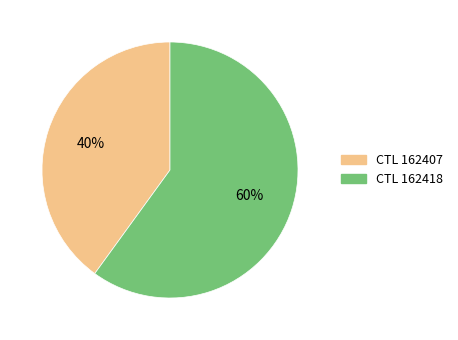

How many slices are in this pie chart?

2